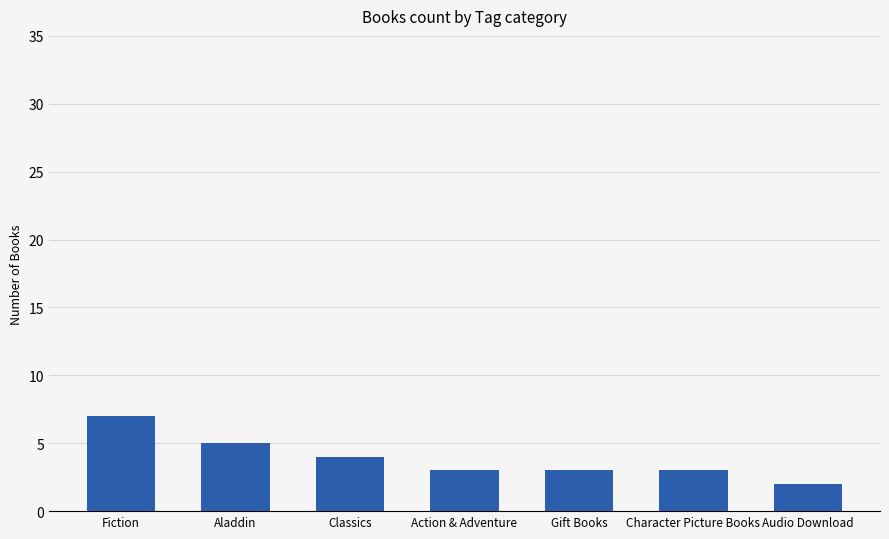

What is the change in value from Gift Books to Audio Download?

-1